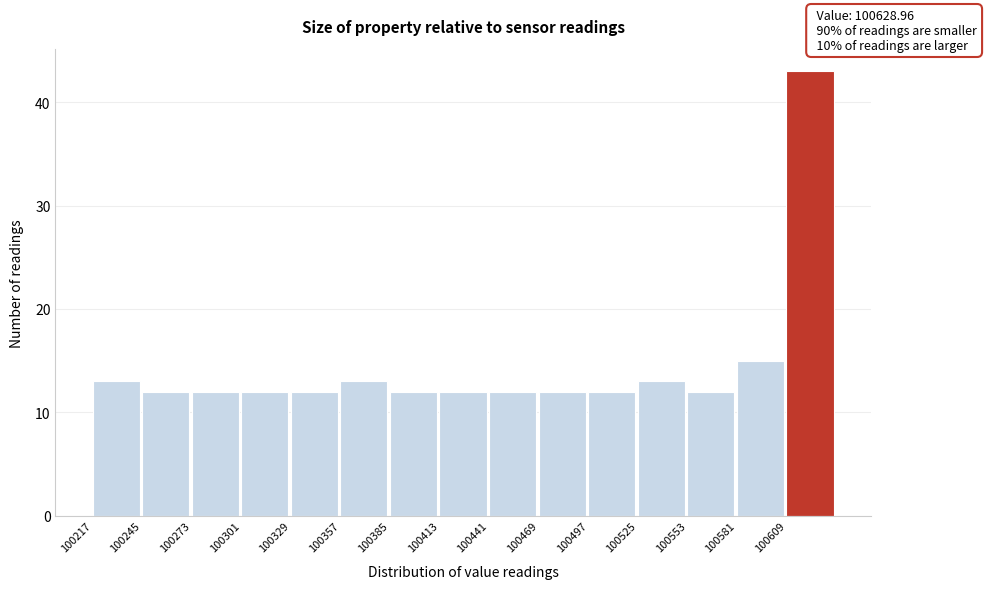

Which range on the x-axis has the tallest bar?

100610 to 100635